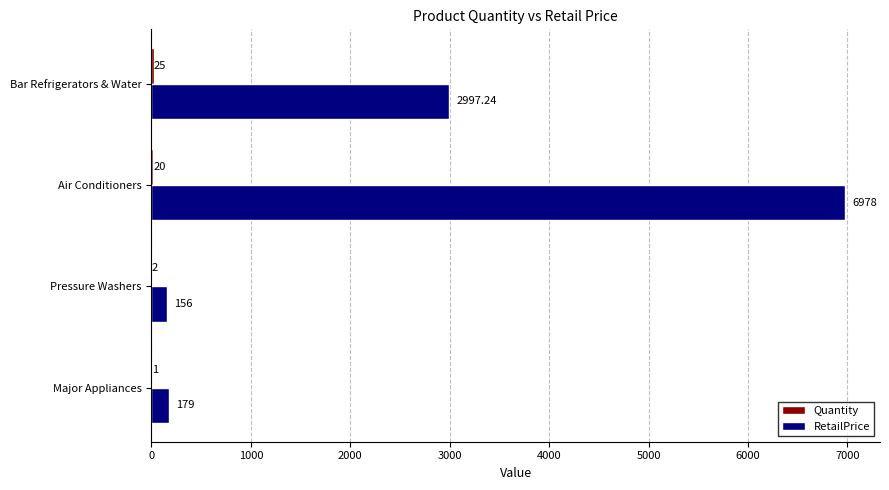

At which category is the sum across all series the highest?

Air Conditioners